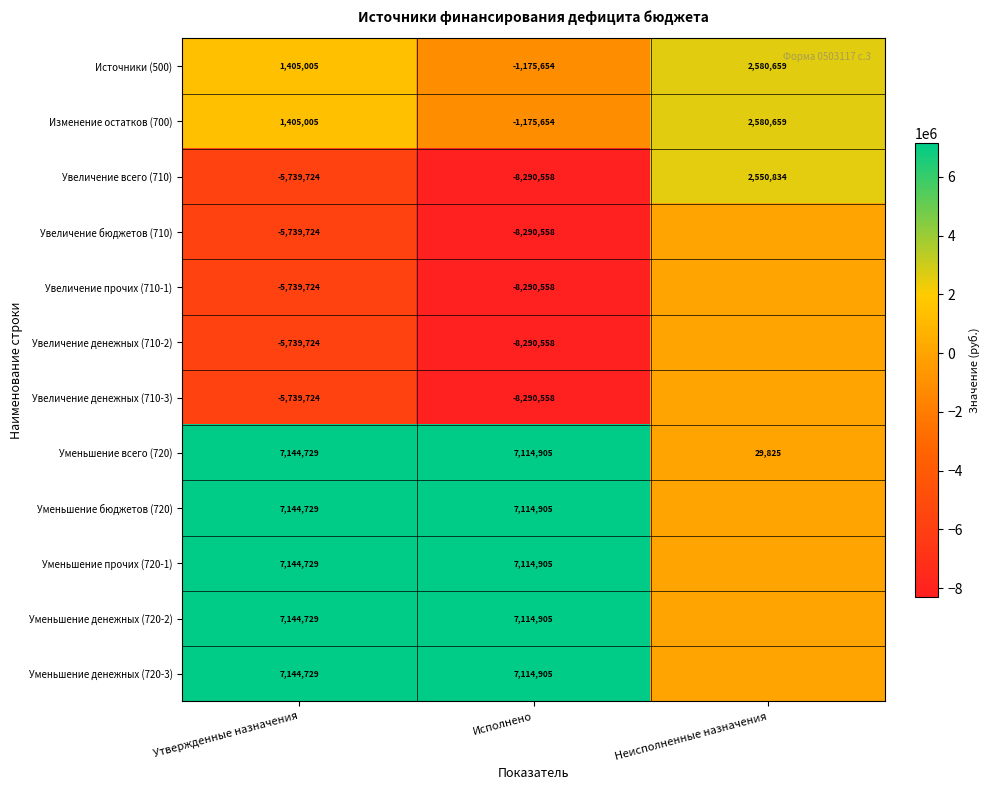

What is the difference between the highest and lowest values at Исполнено?

15405463